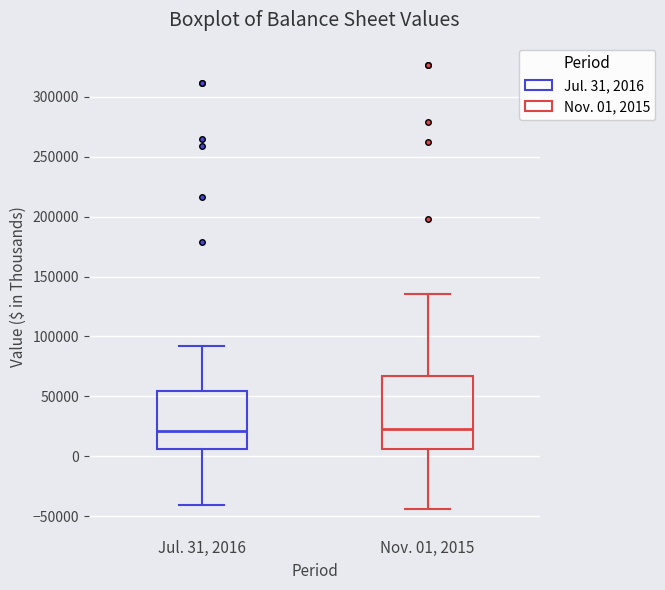

Where does the upper whisker of the box for Jul. 31, 2016 end on the y-axis? The values are not printed on the chart, so give them approximately, as read against the axis.

90000